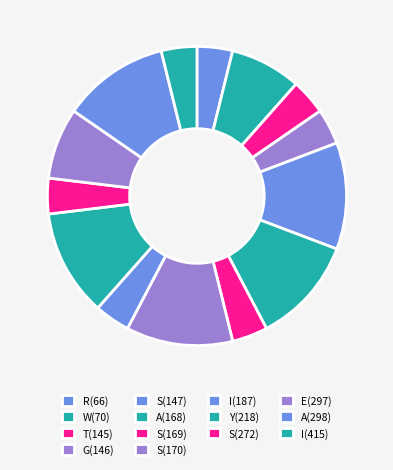

To the nearest percent, what is the average slice percentage?

7%